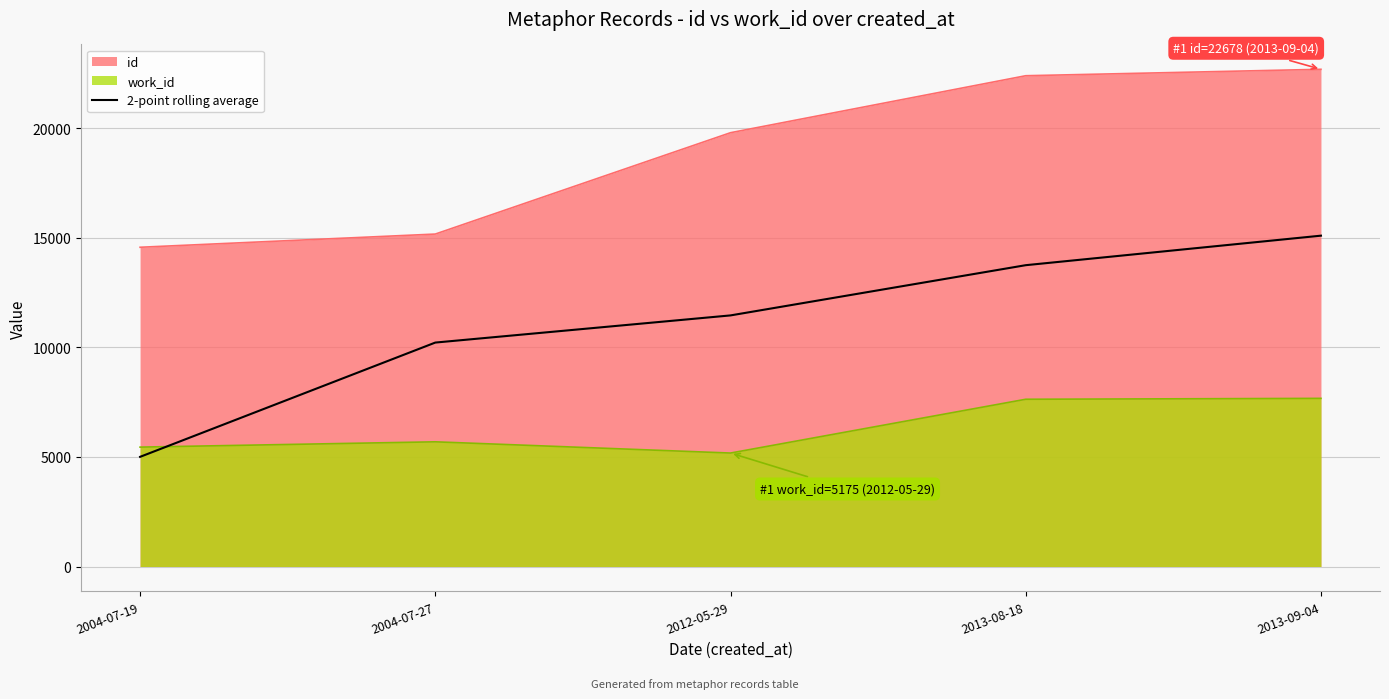

What position from the right is 2013-08-18?

2